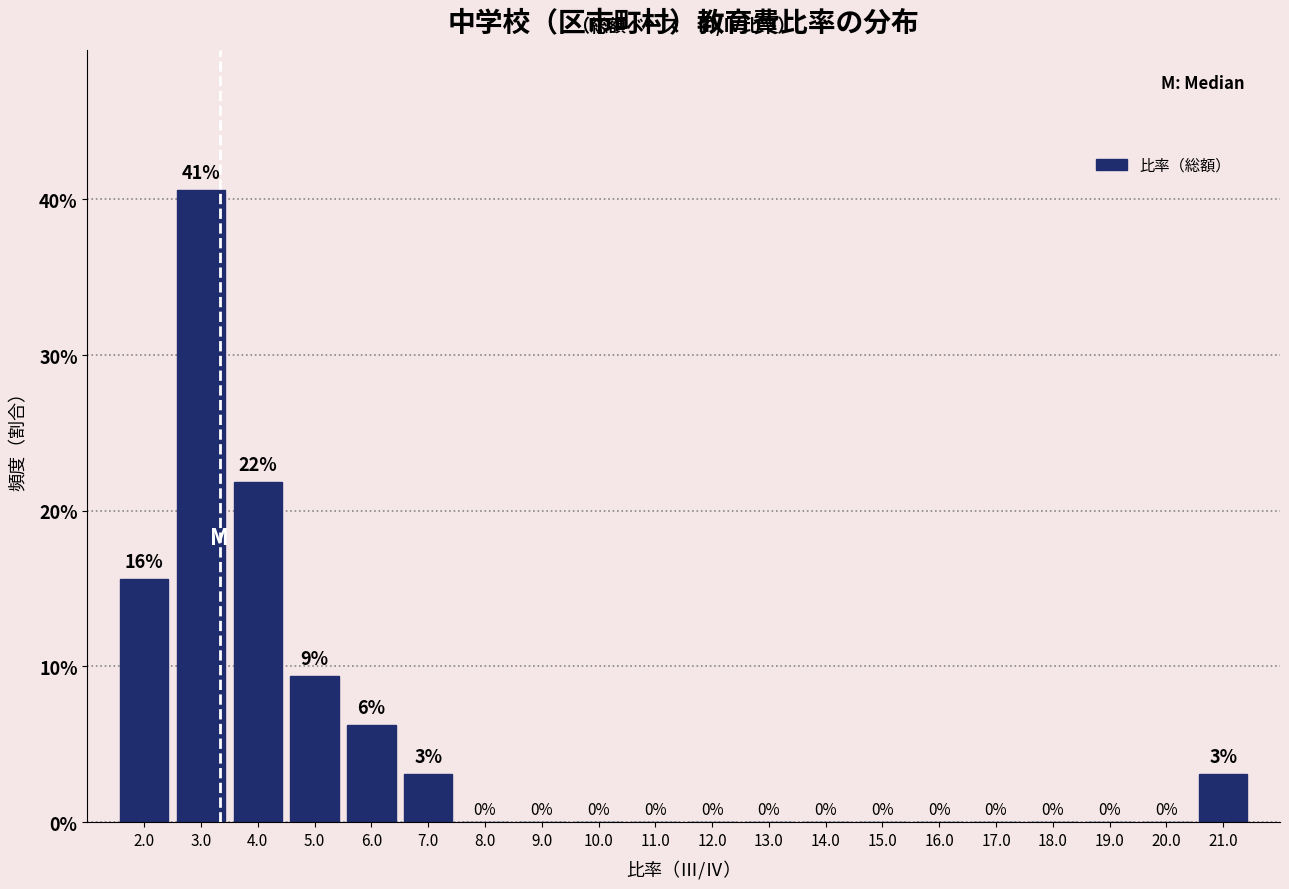

Over which range of the x-axis is the bar tallest?

2.5 to 3.5